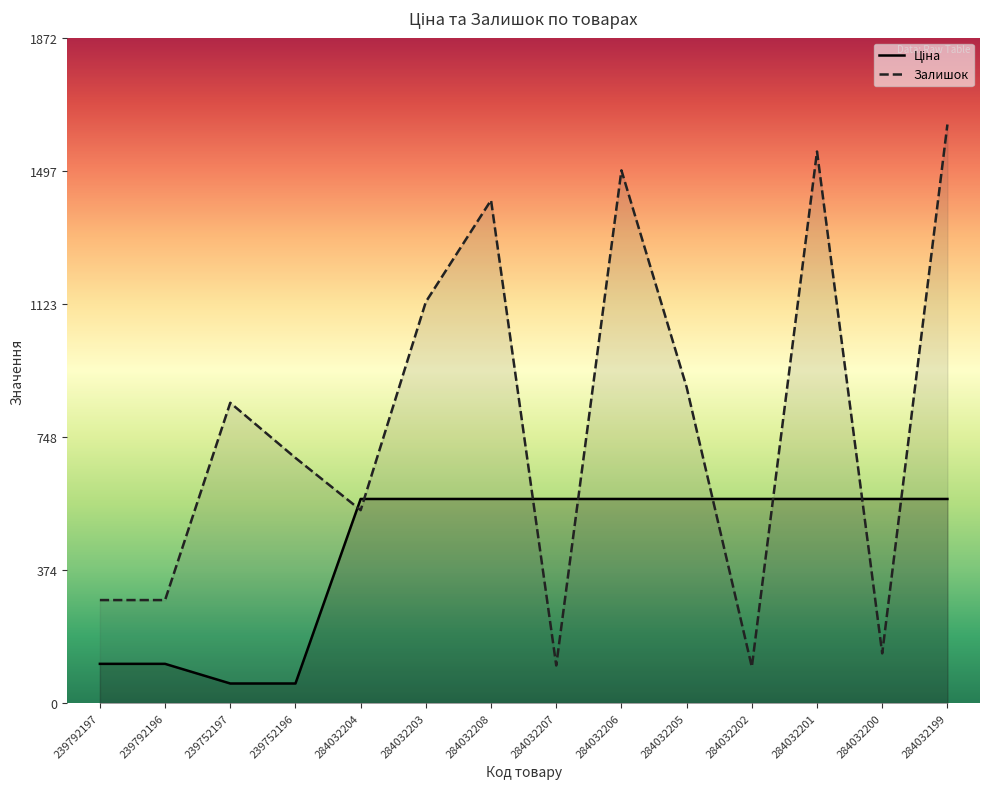

How many data points in Залишок are less than 845?

7